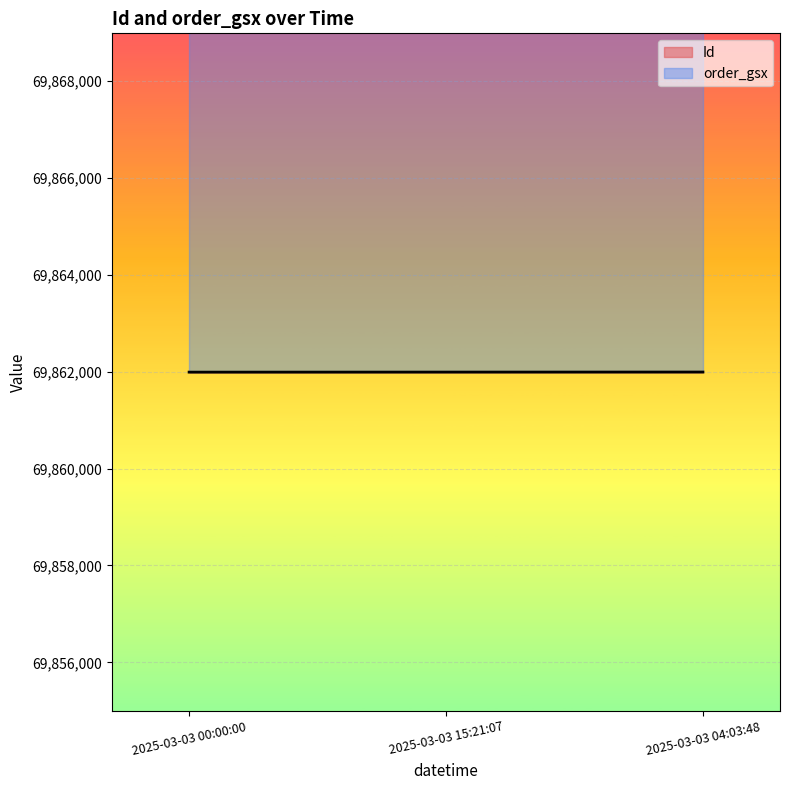

The order_gsx series shows 820806 at 2025-03-03 00:00:00. True or false?

False